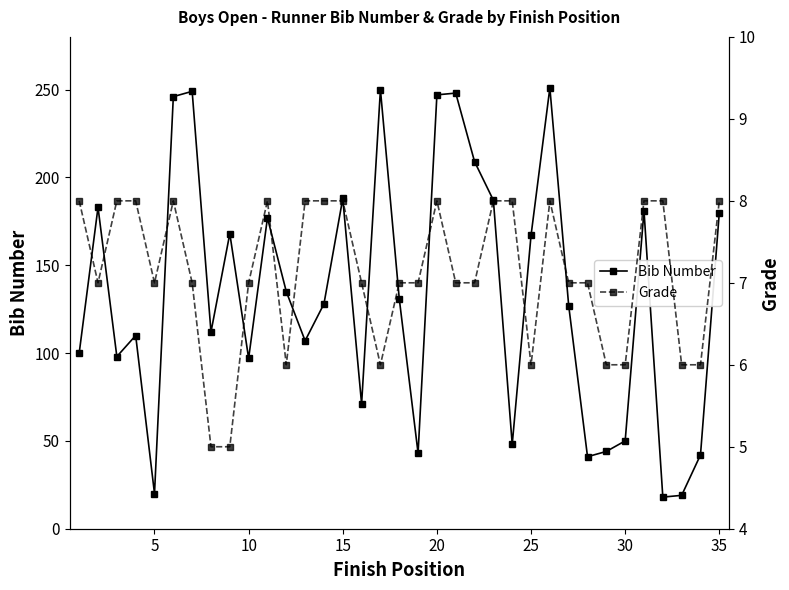

What is the difference between the maximum and minimum values in the Grade series?

3